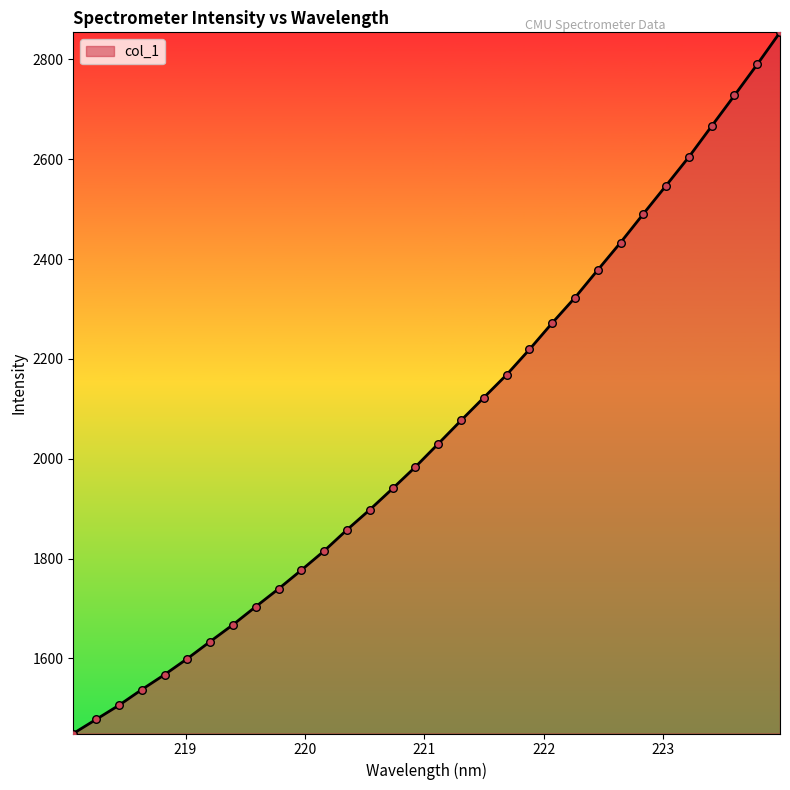

What is the maximum value shown in the chart?

2854.0